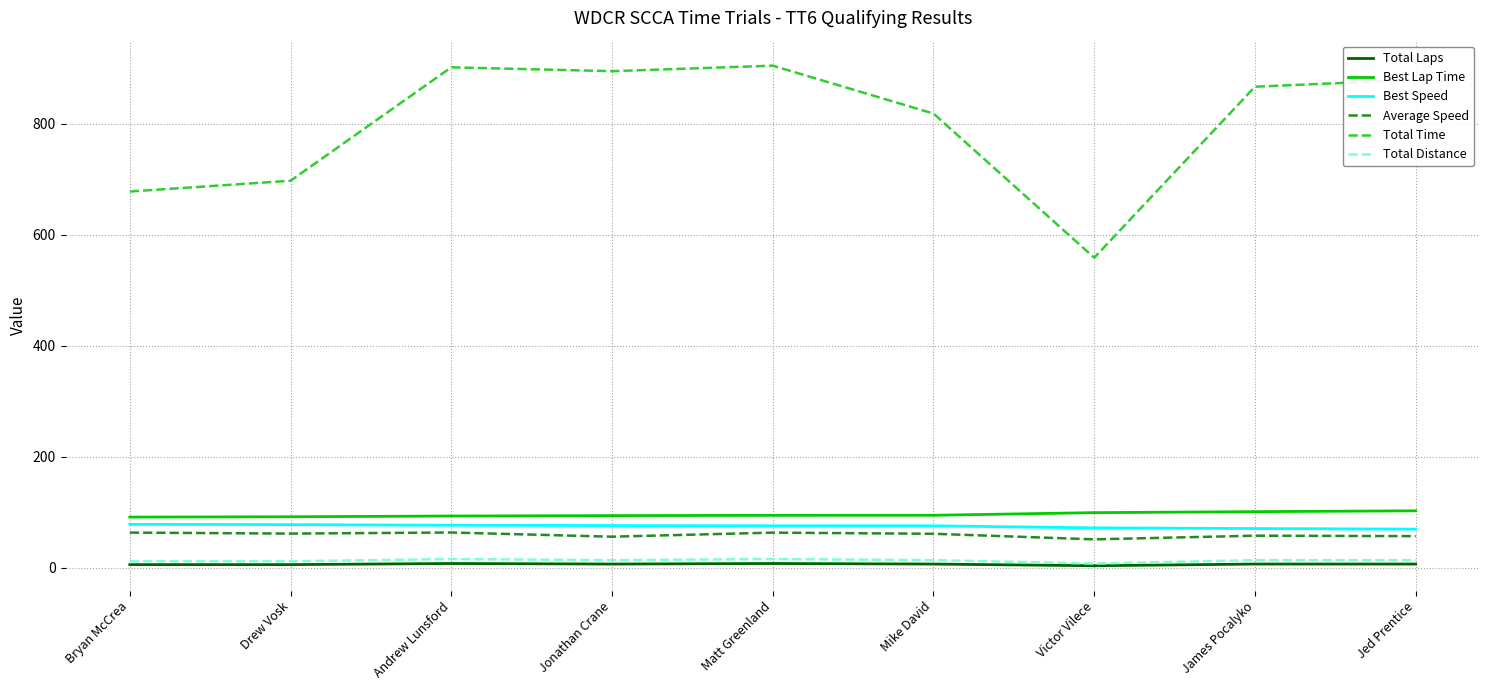

The Best Speed series shows 71.0 at James Pocalyko. True or false?

True